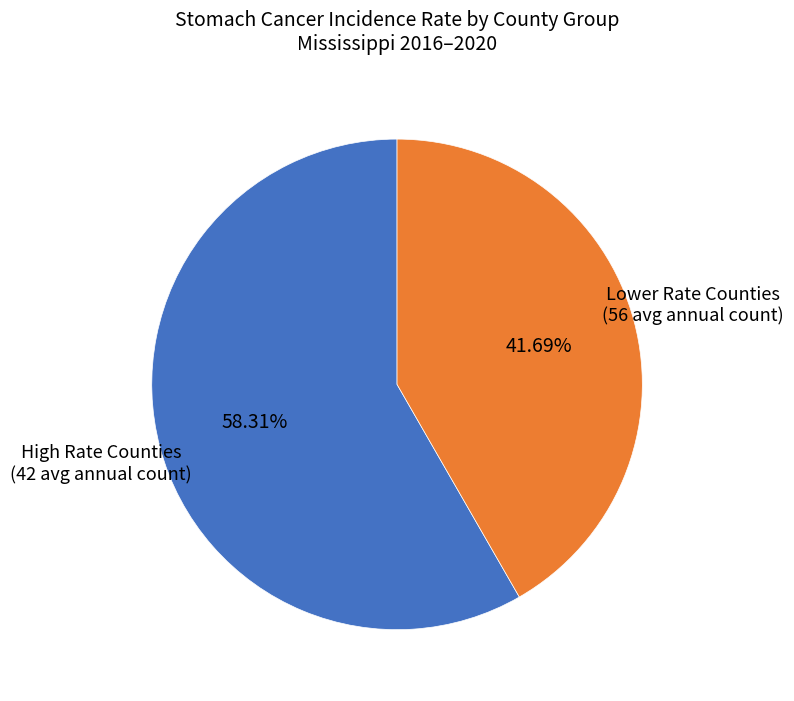

Which slice is the smallest?

Lower Rate Counties